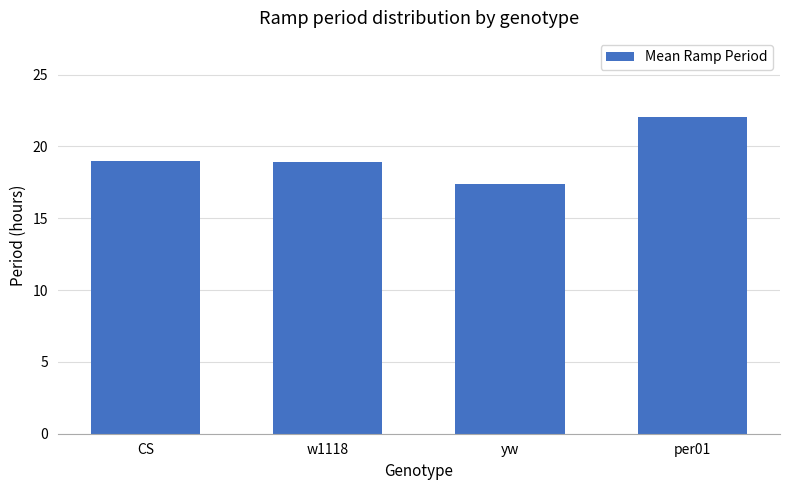

Is it true that the value at w1118 is 9.4?

False